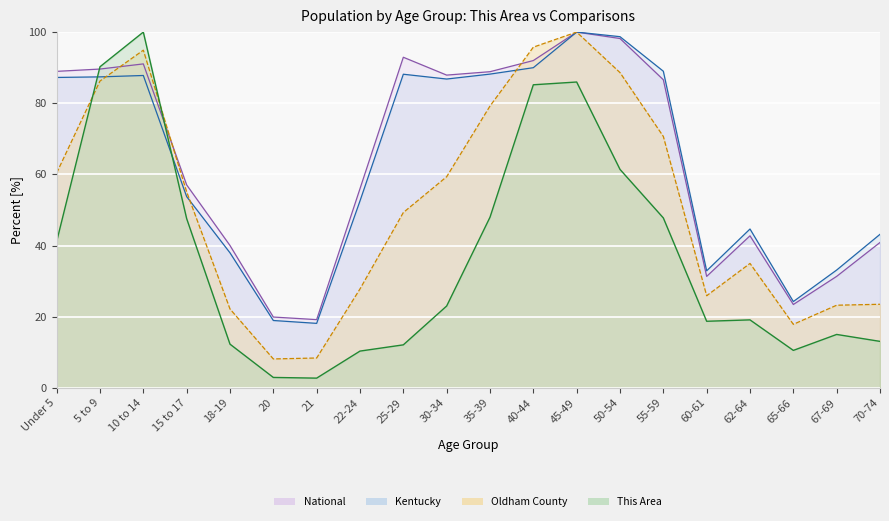

Which series has the largest total across all categories?

National